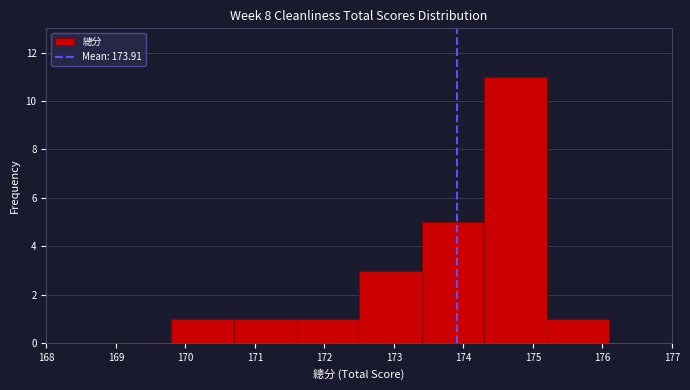

Reading left to right, transcribe this chart: for each bar, give the range it covers on the x-axis and its height. The values are not printed on the chart, so give them approximately, as read against the axis.

168.0 to 168.9: 0
168.9 to 169.8: 0
169.8 to 170.7: 1
170.7 to 171.6: 1
171.6 to 172.5: 1
172.5 to 173.4: 3
173.4 to 174.3: 5
174.3 to 175.2: 11
175.2 to 176.1: 1
176.1 to 177.0: 0